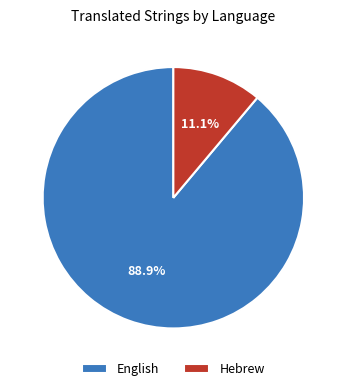

How many slices are in this pie chart?

2